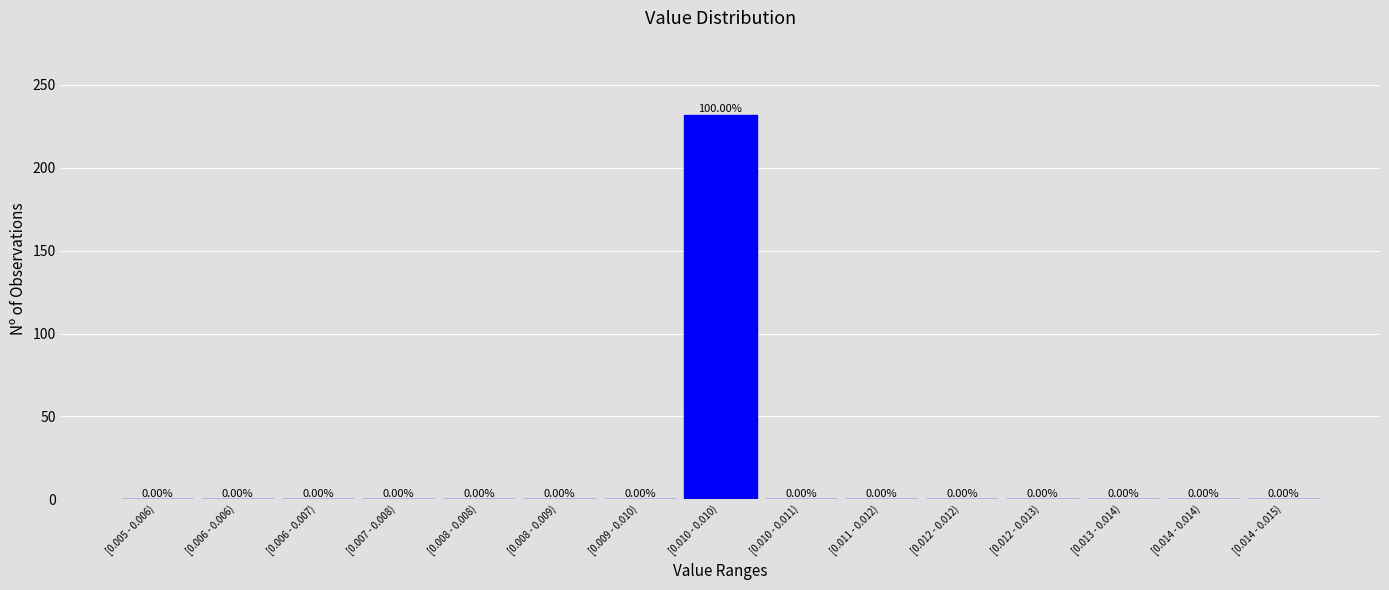

What is the change in value from [0.010 - 0.010) to [0.012 - 0.012)?

-232